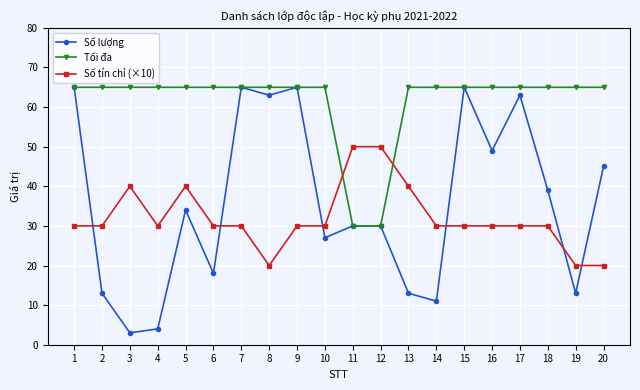

What is the total value across all series at 11?

110